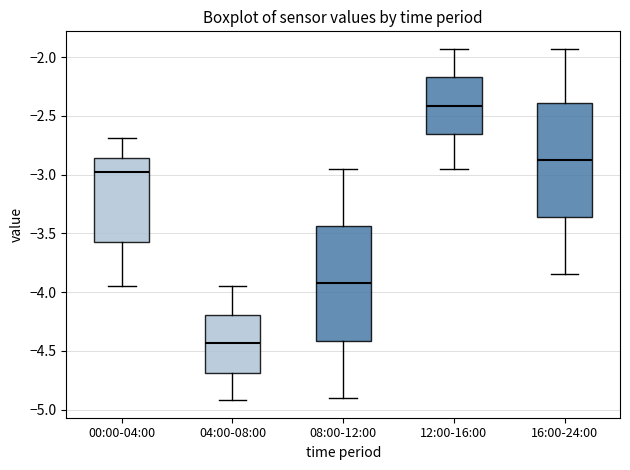

Reading left to right, transcribe this box plot: for each box, give where its median line is, the range the box spans, and where its two whiskers end, as read against the y-axis. The values are not printed on the chart, so give them approximately, as read against the axis.

00:00-04:00: median -3.00, box -3.55 to -2.85, whiskers -3.95 to -2.70
04:00-08:00: median -4.45, box -4.70 to -4.20, whiskers -4.90 to -3.95
08:00-12:00: median -3.90, box -4.40 to -3.45, whiskers -4.90 to -2.95
12:00-16:00: median -2.40, box -2.65 to -2.15, whiskers -2.95 to -1.95
16:00-24:00: median -2.85, box -3.35 to -2.40, whiskers -3.85 to -1.95